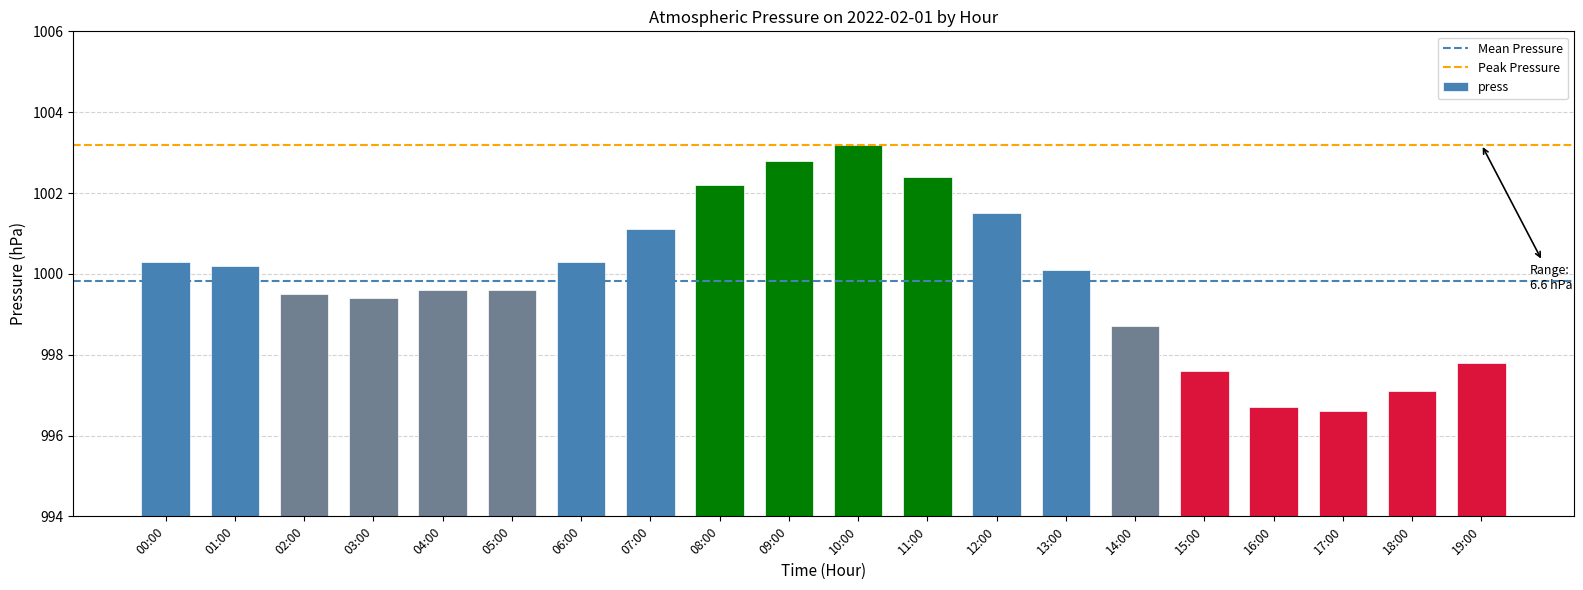

Where does the data first go above 1000?

00:00